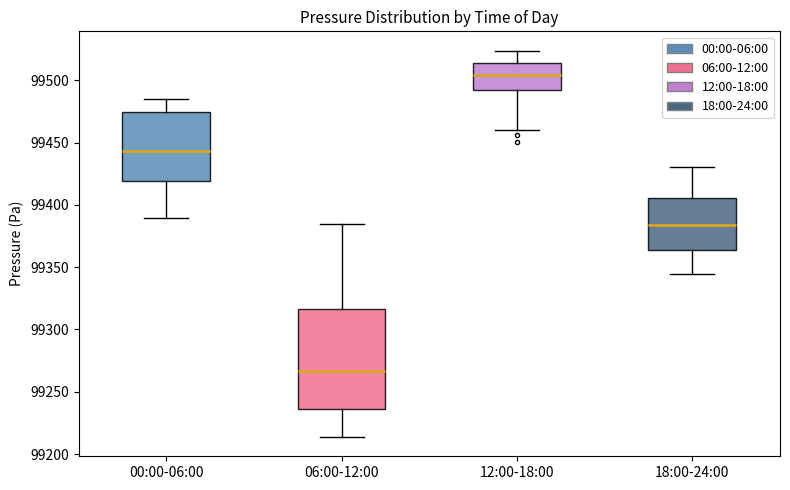

Where does the median line of the box for 18:00-24:00 sit on the y-axis? The values are not printed on the chart, so give them approximately, as read against the axis.

99385